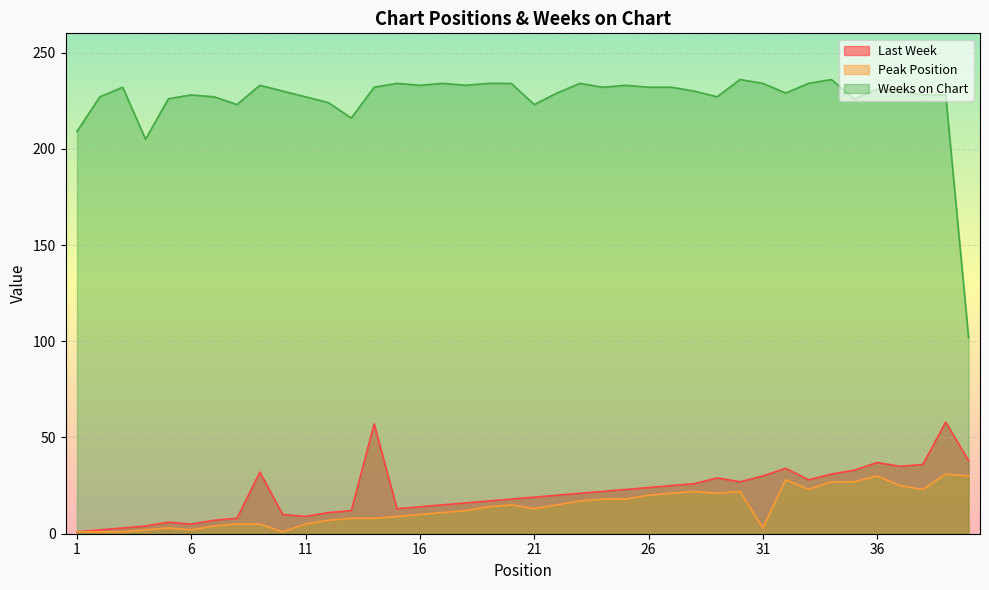

At which label is Last Week closest to 29?

29